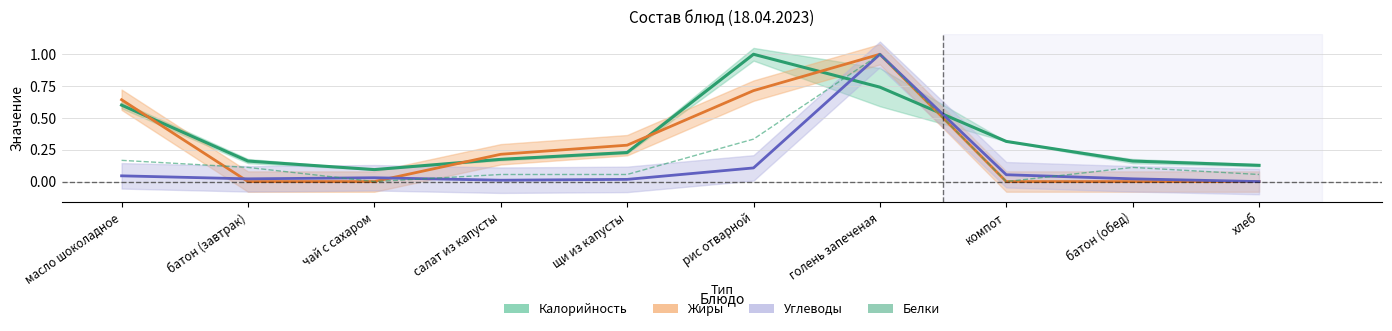

The Жиры (норм.) series shows 0.2 at салат из капусты. True or false?

True